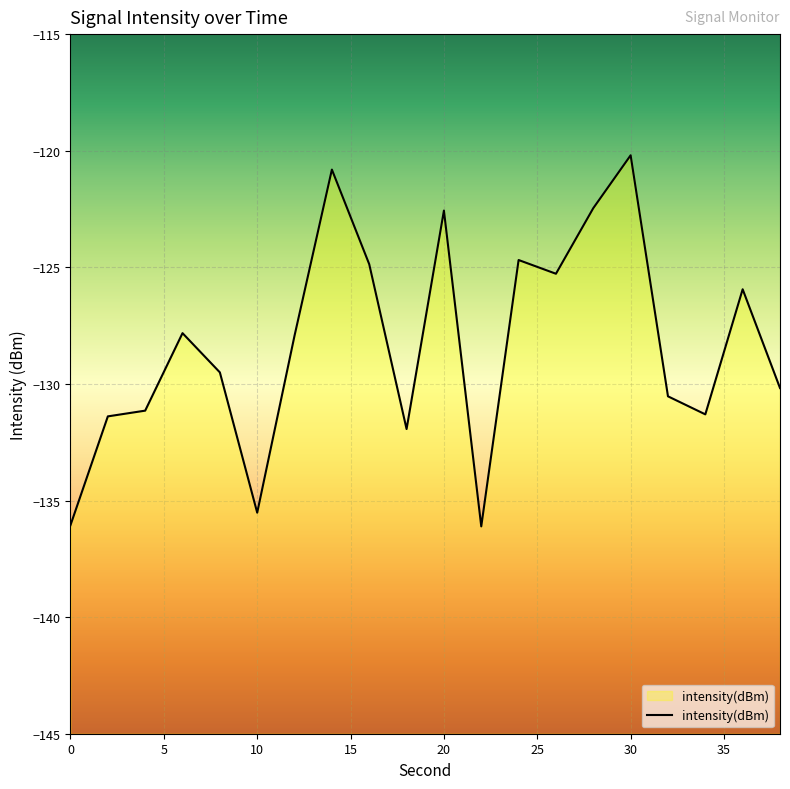

Reading left to right, transcribe all the data shown in this chart.

0=-136.1	2=-131.4	4=-131.1	6=-127.8	8=-129.5	10=-135.5	12=-127.9	14=-120.8	16=-124.9	18=-131.9	20=-122.6	22=-136.1	24=-124.7	26=-125.3	28=-122.5	30=-120.2	32=-130.5	34=-131.3	36=-125.9	38=-130.2